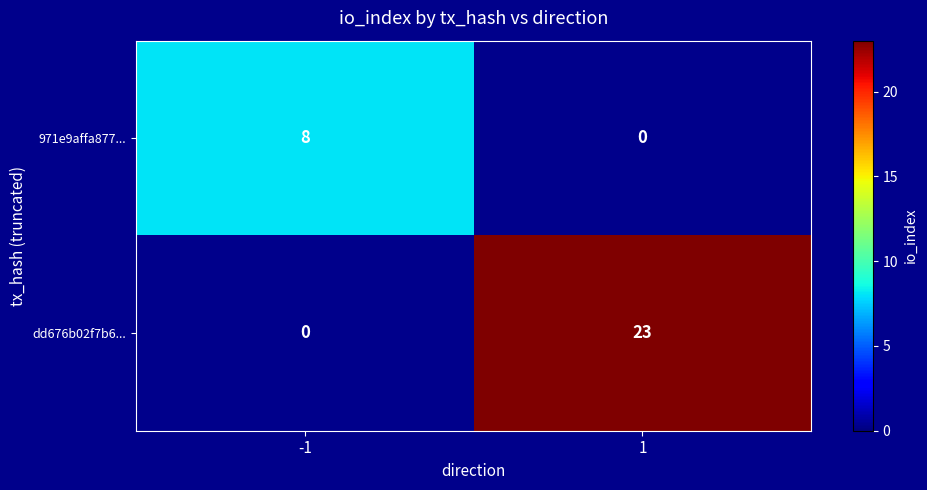

At which category is the sum across all series the highest?

1